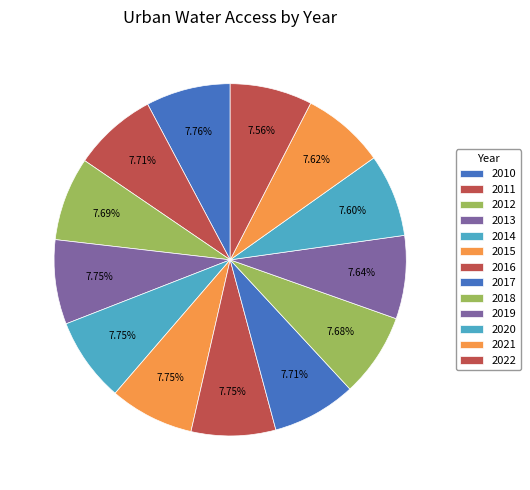

How many slices are in this pie chart?

13